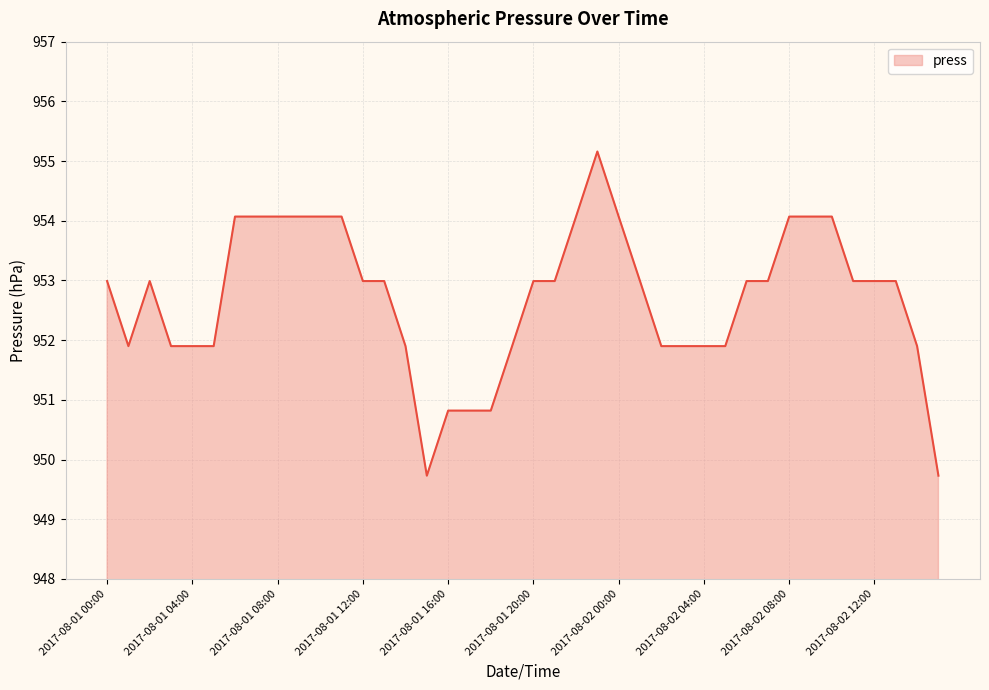

What is the average value?

952.7